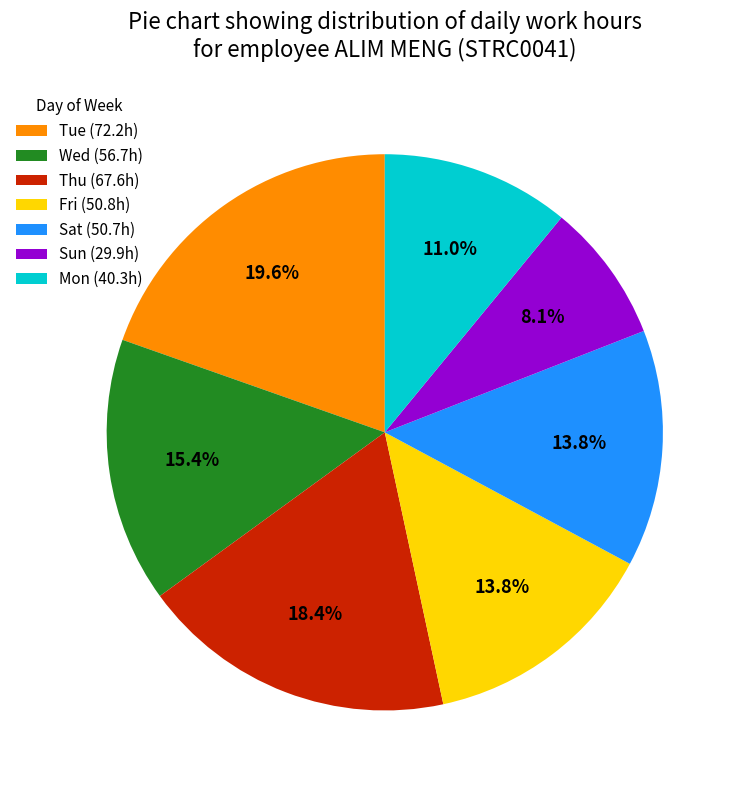

Approximately how many times larger is the value at Sat (50.7h) compared to Thu (67.6h)?

0.8